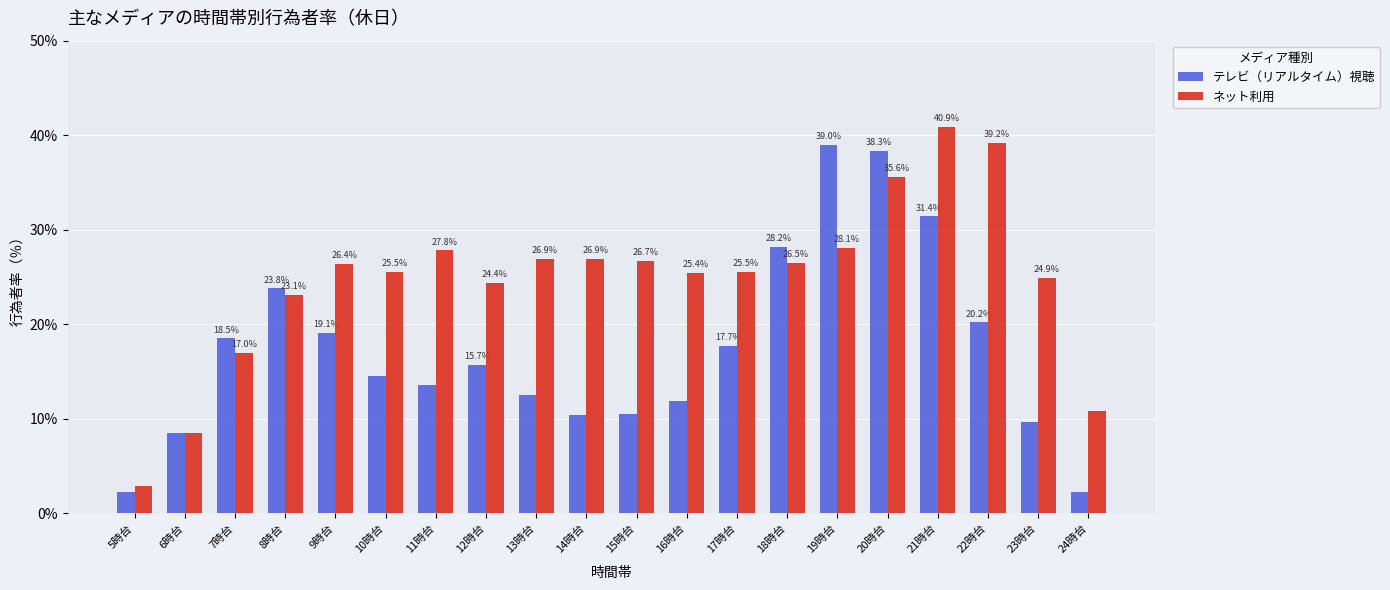

List the series in order of their peak value, lowest first.

テレビ（リアルタイム）視聴, ネット利用